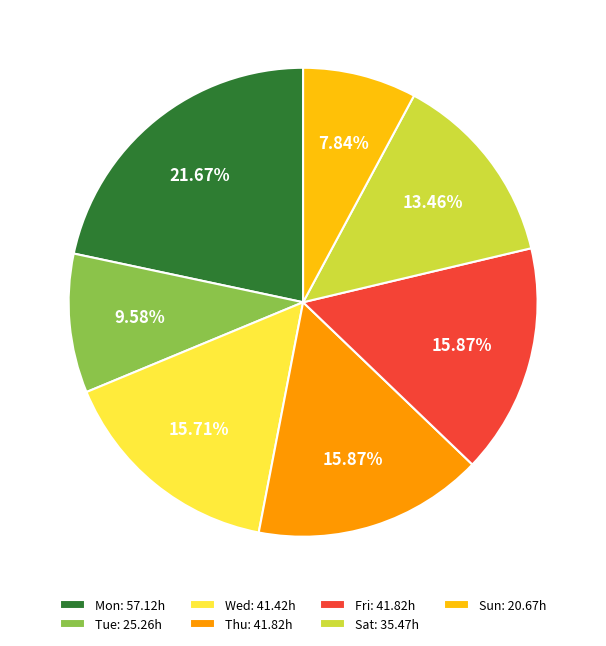

Do Thu and Wed together represent more than half of the pie?

No